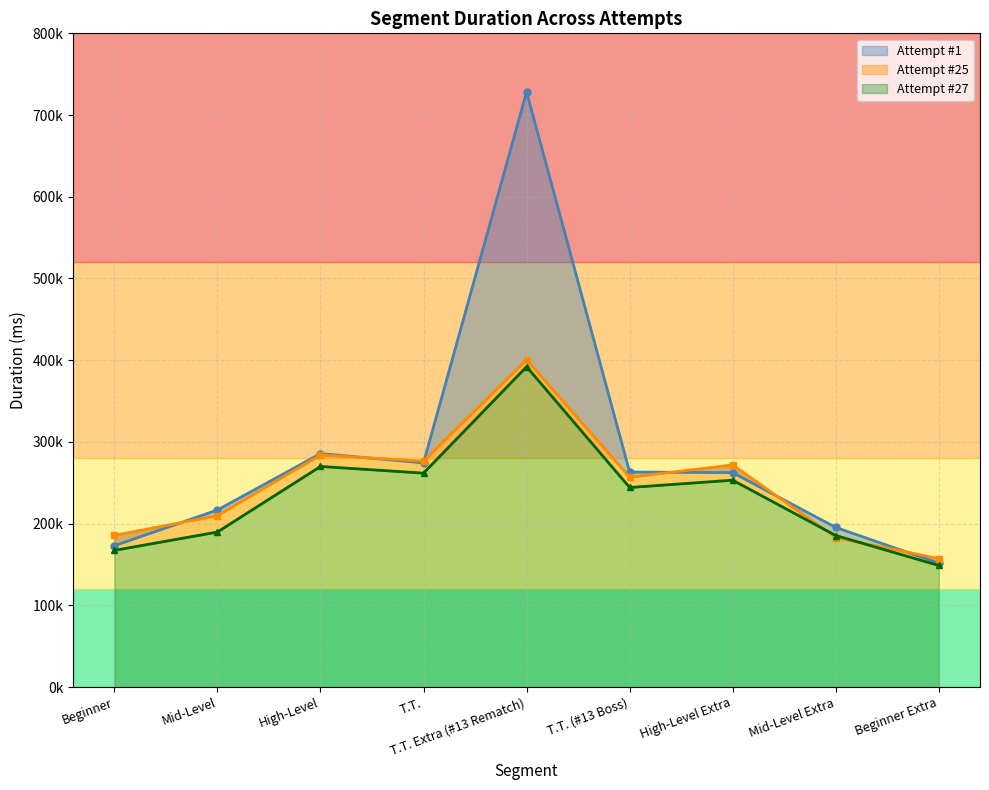

At which label does Attempt #27 first exceed 244230?

High-Level